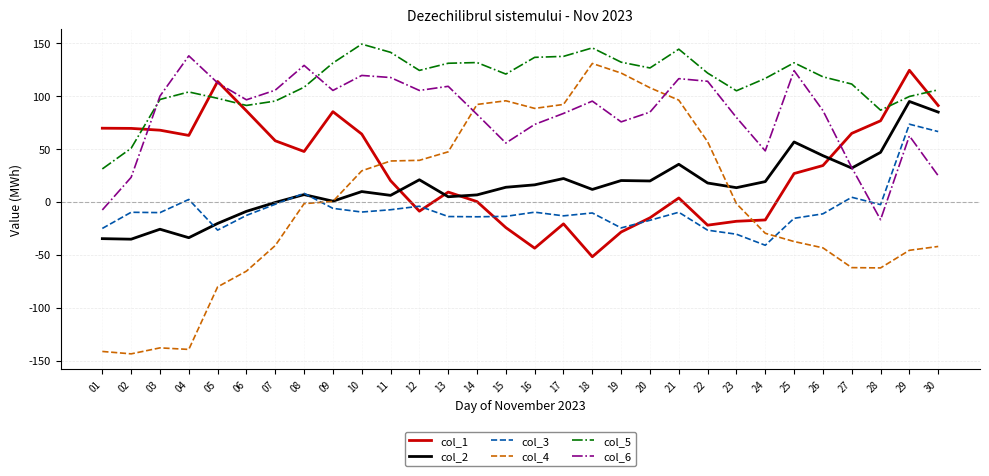

What is the maximum value for col_4?

130.6